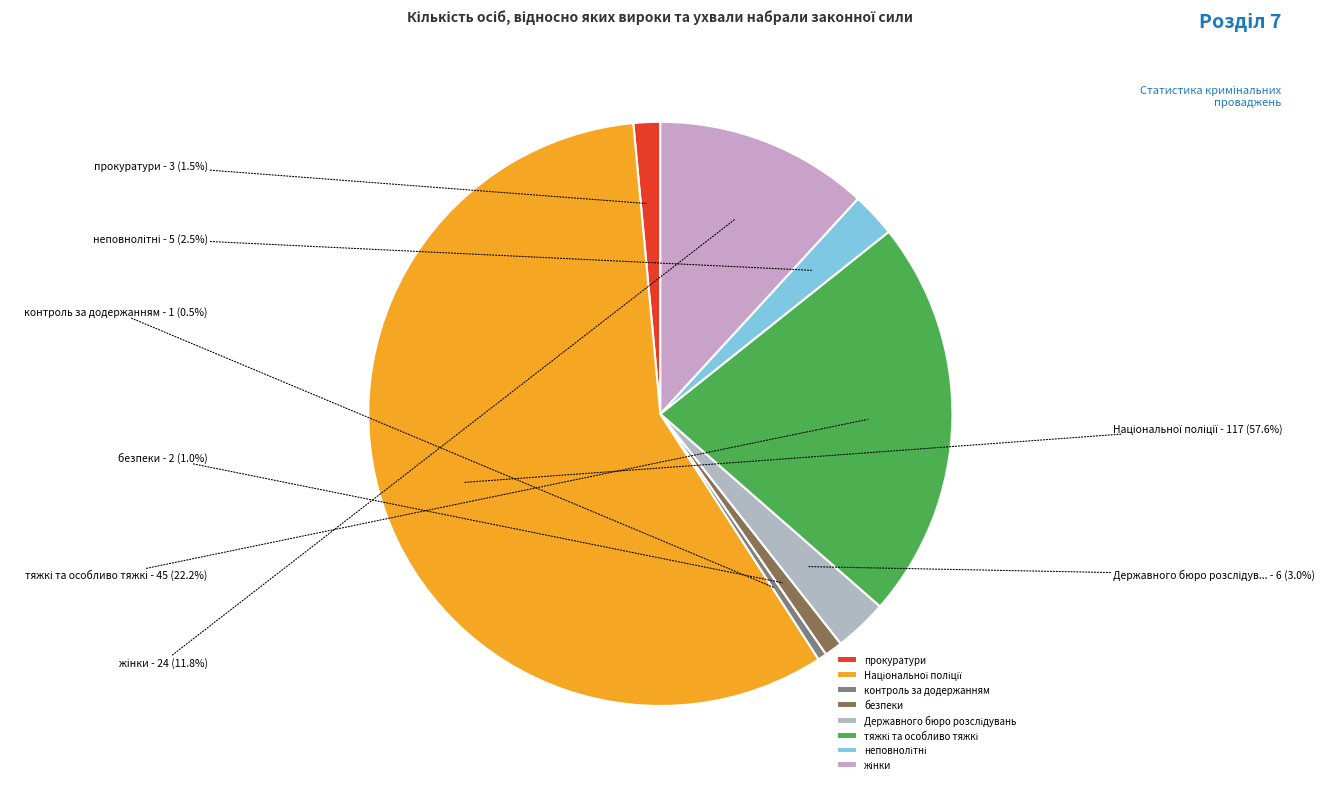

Count the number of slices in the pie.

8